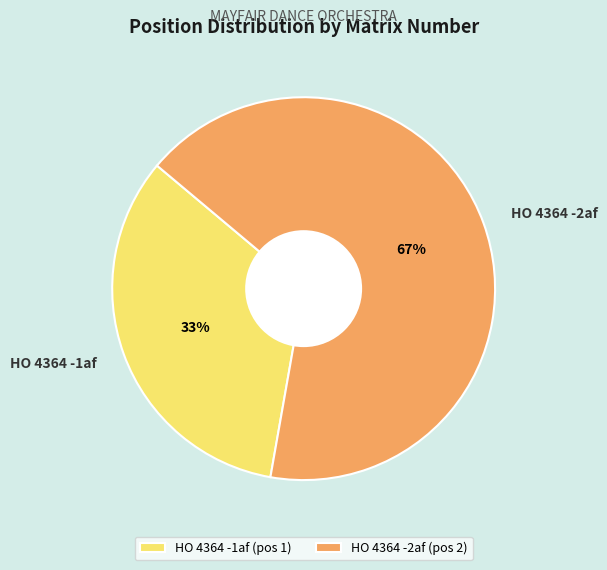

To the nearest percent, what is the combined percentage of HO 4364 -2af and HO 4364 -1af?

100%